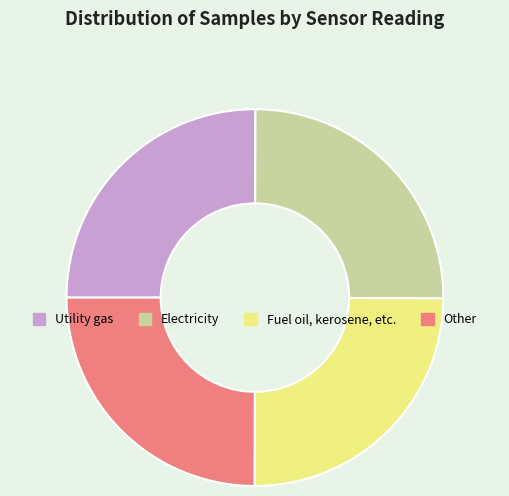

Count the number of slices in the pie.

4